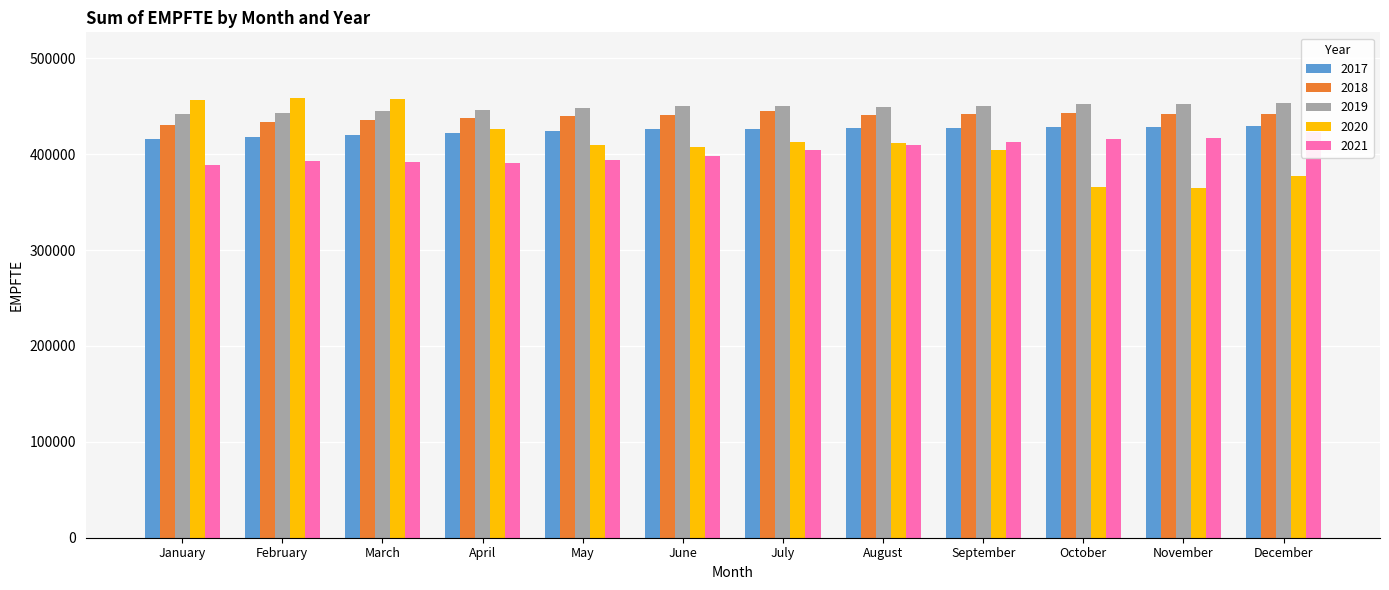

Which series has the largest range (max minus min)?

2020